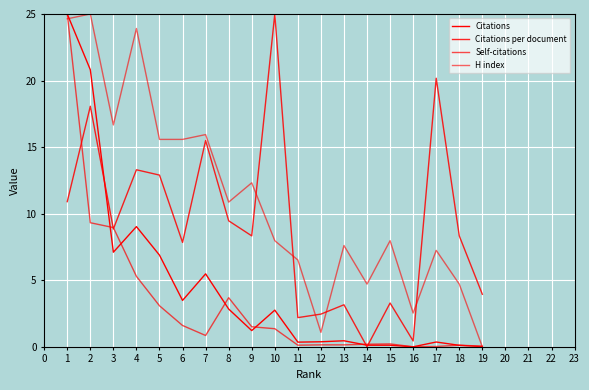

The Citations series shows 0.6 at 11. True or false?

False